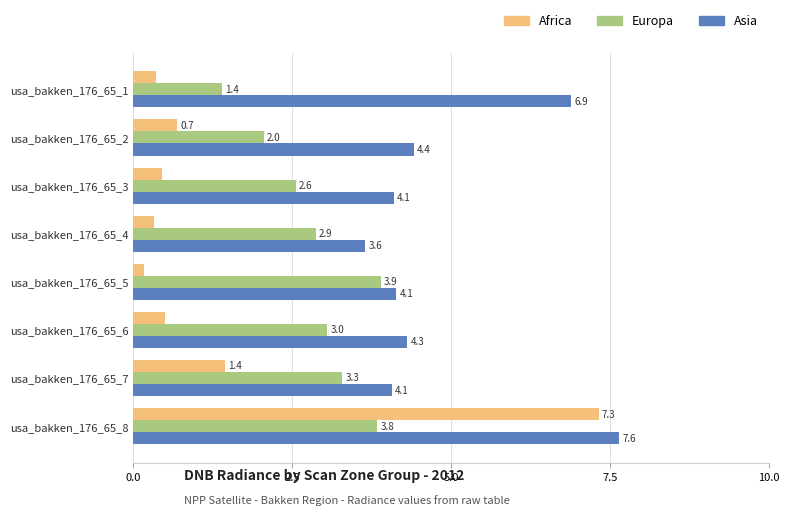

Is it true that Africa equals 0.9 at usa_bakken_176_65_6?

False